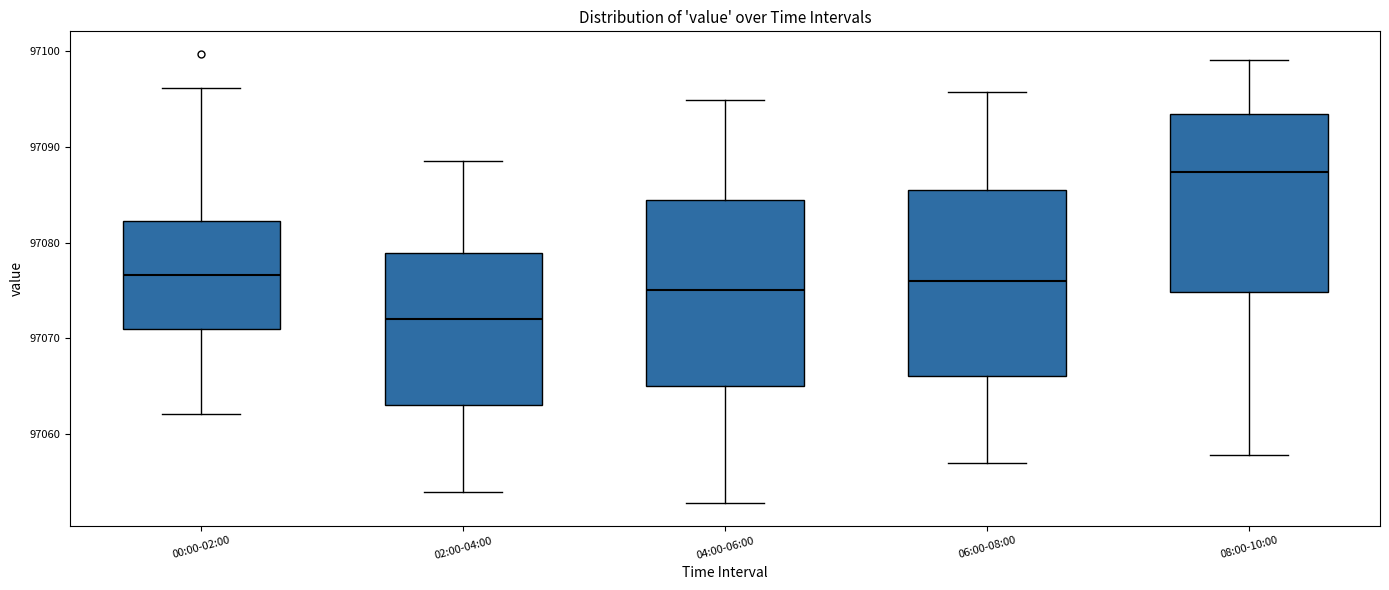

Where is the upper edge of the box for 02:00-04:00 on the y-axis? The values are not printed on the chart, so give them approximately, as read against the axis.

97079